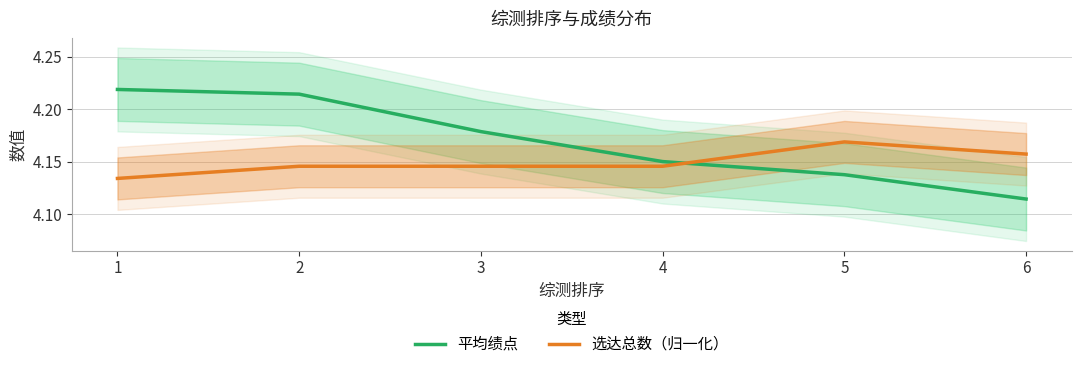

Which series has the largest range (max minus min)?

平均绩点